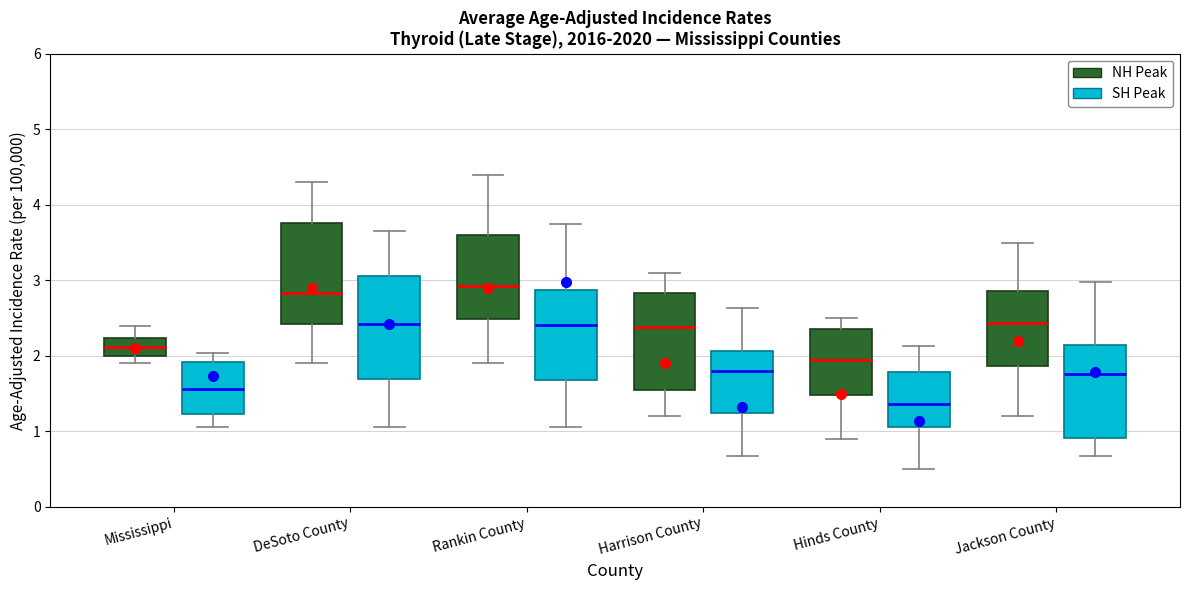

Which box has the lowest median line?

Hinds County (SH Peak)